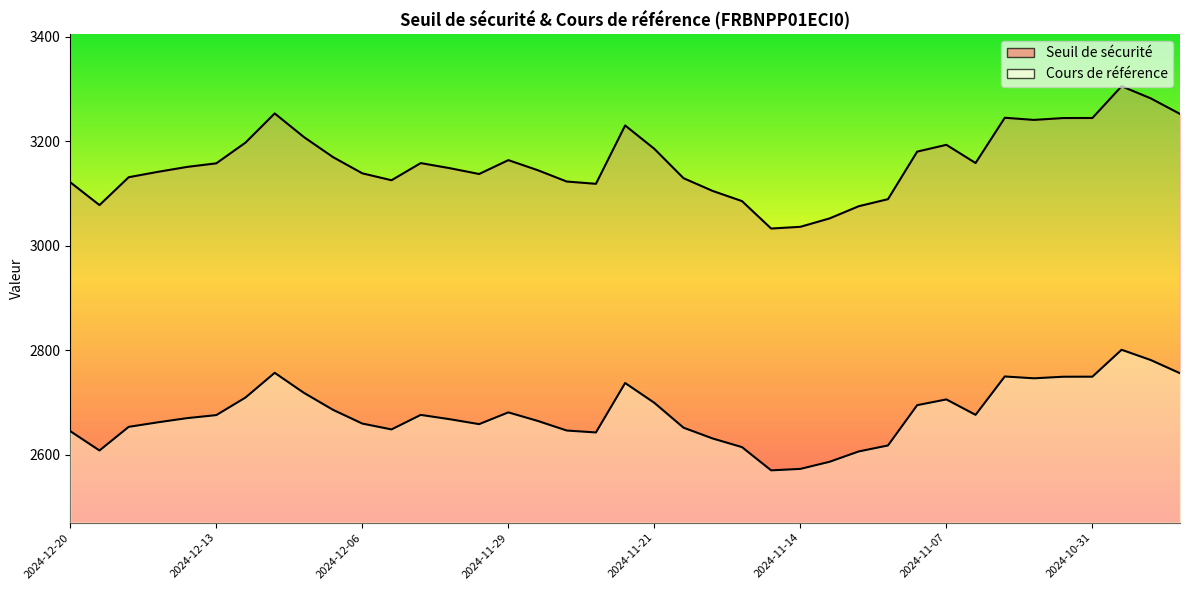

The Cours de référence series shows 3185.2 at 2024-11-21. True or false?

True